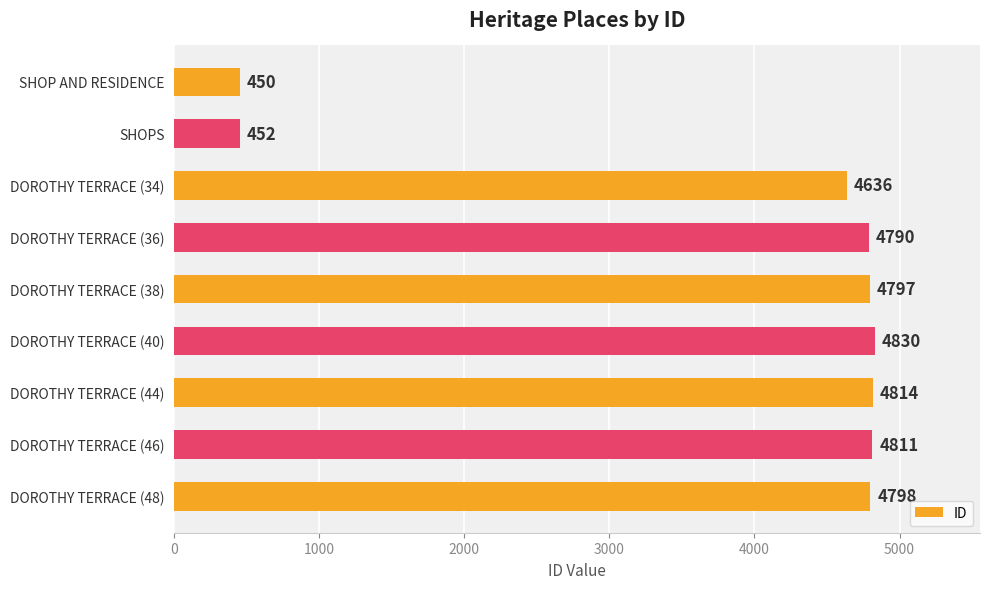

What position from the top is DOROTHY TERRACE (48)?

9